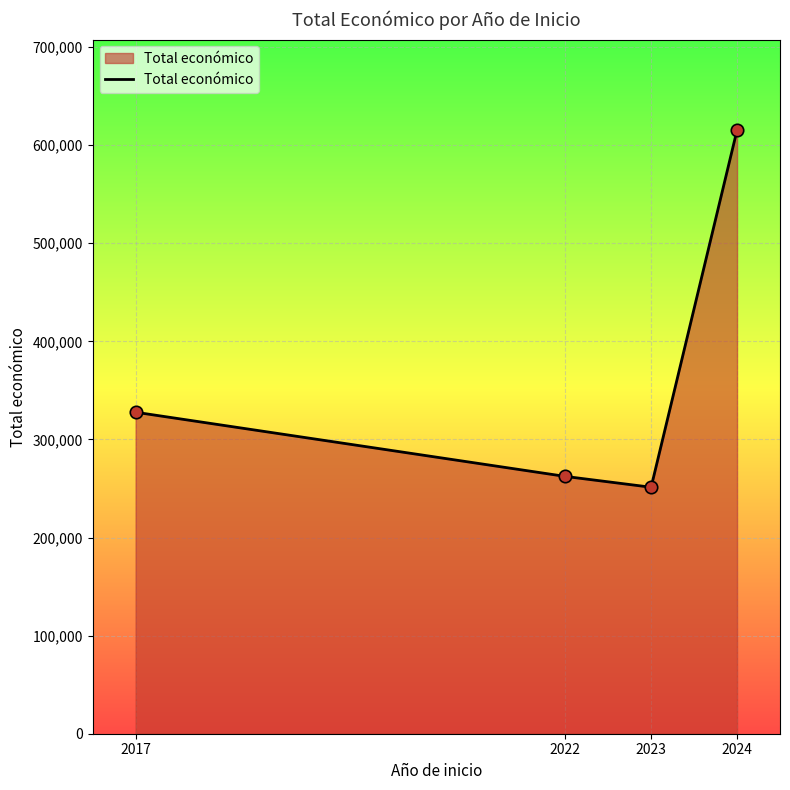

What is the change in value from 2022 to 2024?

+353043